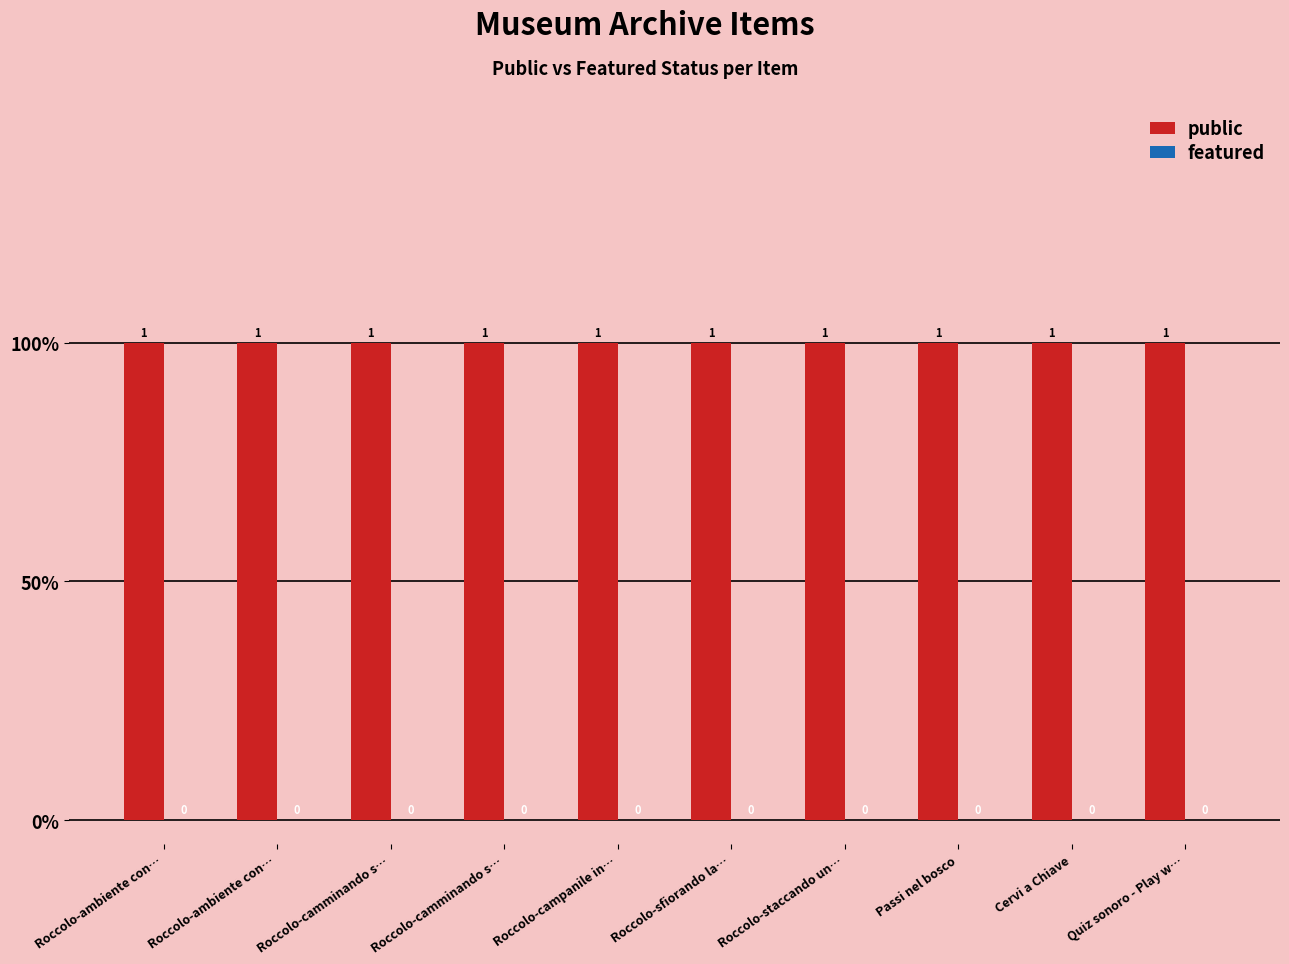

At how many categories does at least one series exceed 0?

10